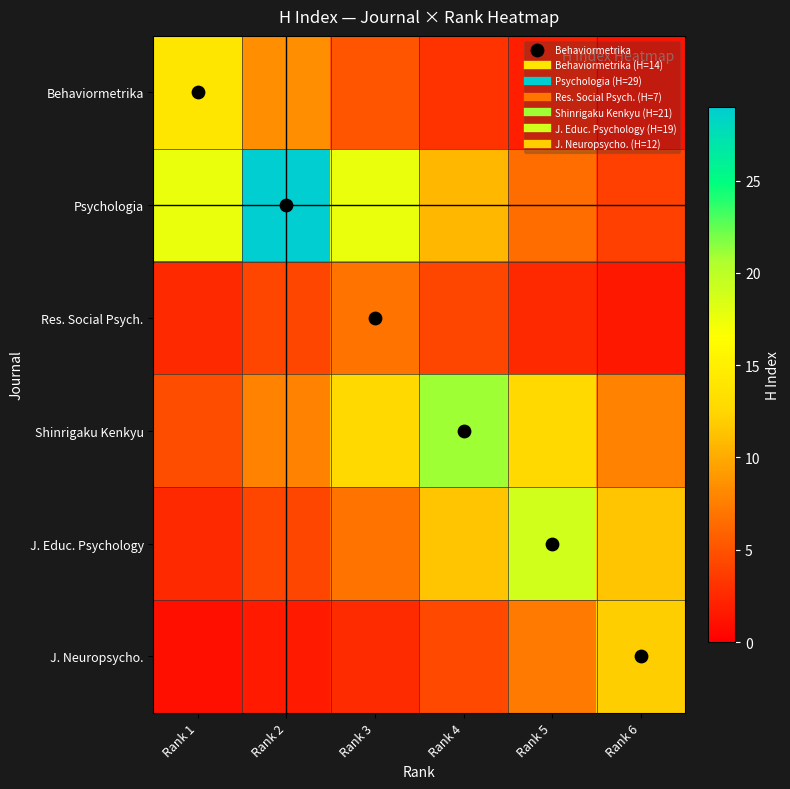

Reading right to left, what are all the values shown in this chart?

Behaviormetrika: Rank 6=1.1	Rank 5=1.9	Rank 4=3.1	Rank 3=5.2	Rank 2=8.5	Rank 1=14.0
Psychologia: Rank 6=3.9	Rank 5=6.5	Rank 4=10.7	Rank 3=17.6	Rank 2=29.0	Rank 1=17.6
Res. Social Psych.: Rank 6=1.6	Rank 5=2.6	Rank 4=4.2	Rank 3=7.0	Rank 2=4.2	Rank 1=2.6
Shinrigaku Kenkyu: Rank 6=7.7	Rank 5=12.7	Rank 4=21.0	Rank 3=12.7	Rank 2=7.7	Rank 1=4.7
J. Educ. Psychology: Rank 6=11.5	Rank 5=19.0	Rank 4=11.5	Rank 3=7.0	Rank 2=4.2	Rank 1=2.6
J. Neuropsycho.: Rank 6=12.0	Rank 5=7.3	Rank 4=4.4	Rank 3=2.7	Rank 2=1.6	Rank 1=1.0